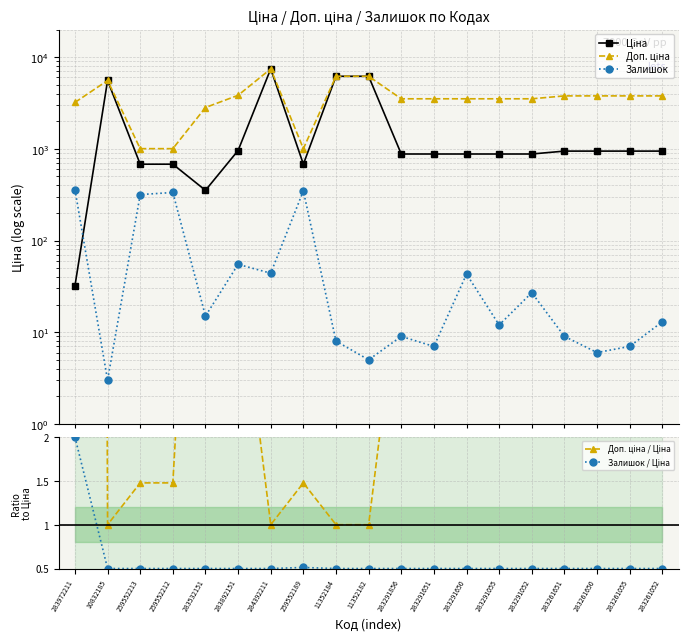

What is the value of the Доп. ціна point at the 3rd from the left?

1004.1